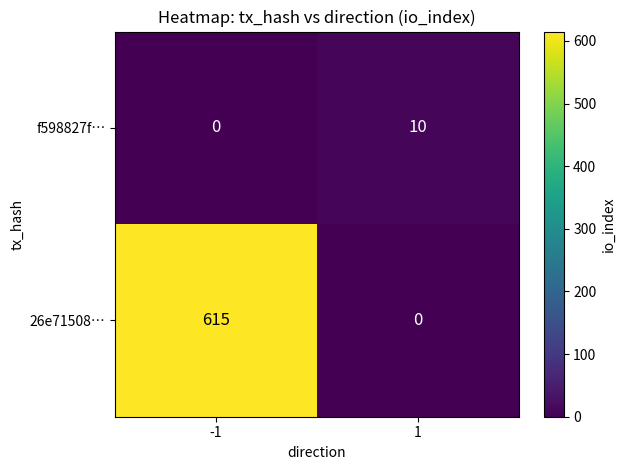

List the series in order of their peak value, lowest first.

f598827f…, 26e71508…